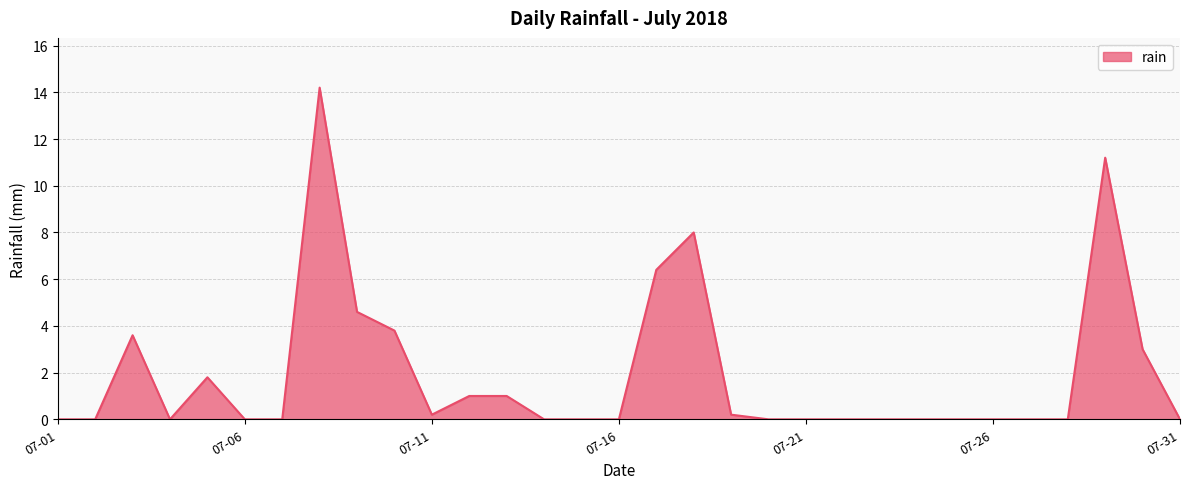

Reading left to right, extract all data points from this chart.

0.0	0.0	3.6	0.0	1.8	0.0	0.0	14.2	4.6	3.8	0.2	1.0	1.0	0.0	0.0	0.0	6.4	8.0	0.2	0.0	0.0	0.0	0.0	0.0	0.0	0.0	0.0	0.0	11.2	3.0	0.0